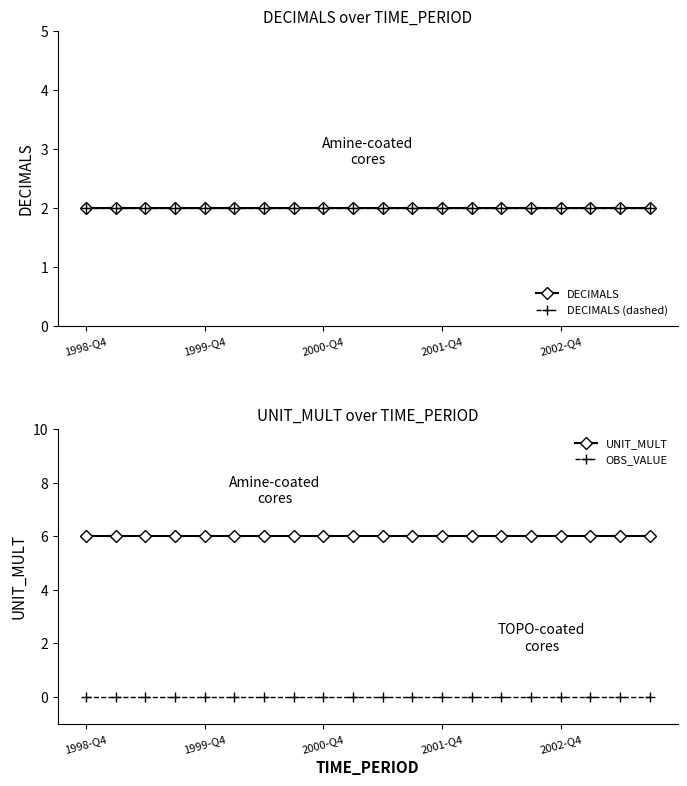

What are all the series names shown in the legend?

DECIMALS, DECIMALS (dashed), UNIT_MULT, OBS_VALUE